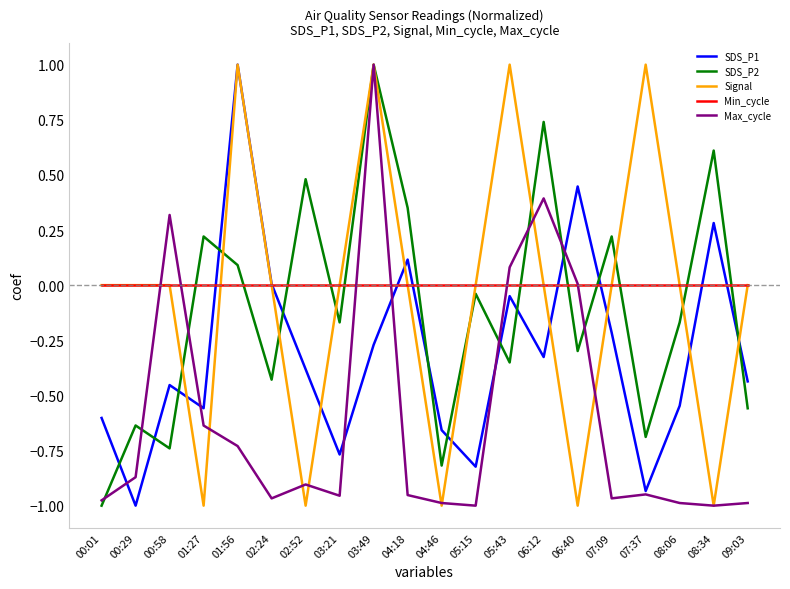

Which series changed the most between 00:29 and 01:56?

SDS_P1